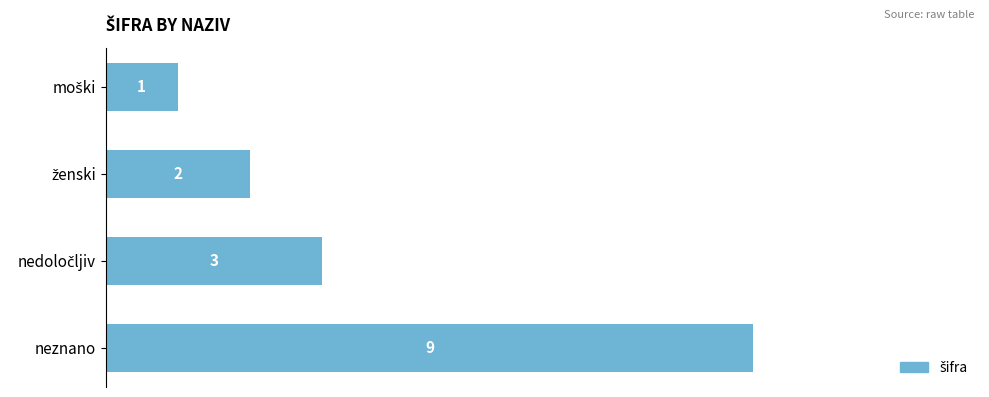

Which label corresponds to the largest value in the chart?

neznano